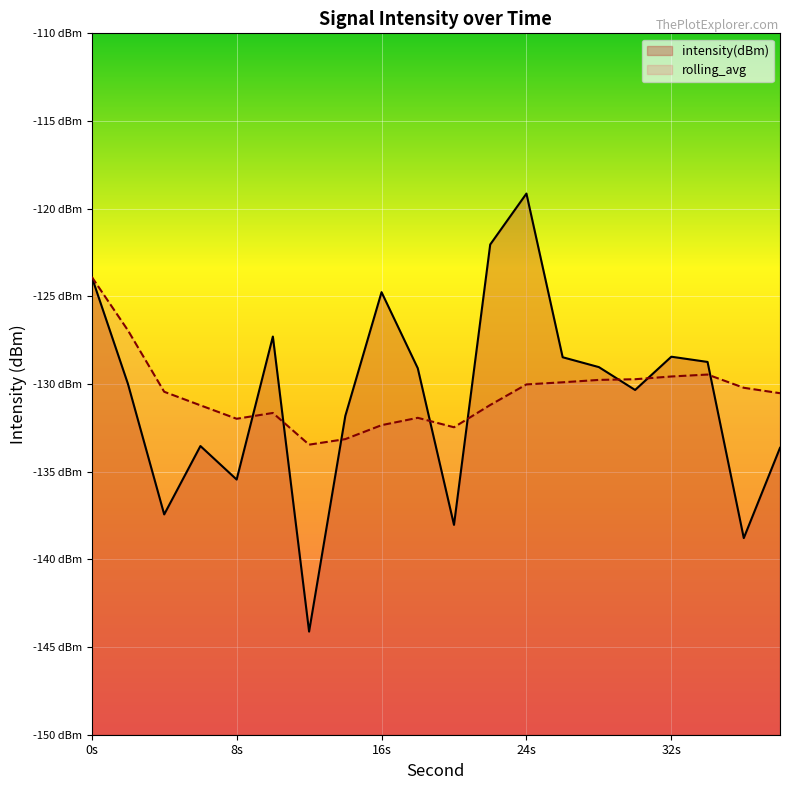

At 16s, list the series in order from smallest to largest.

rolling_avg, intensity(dBm)